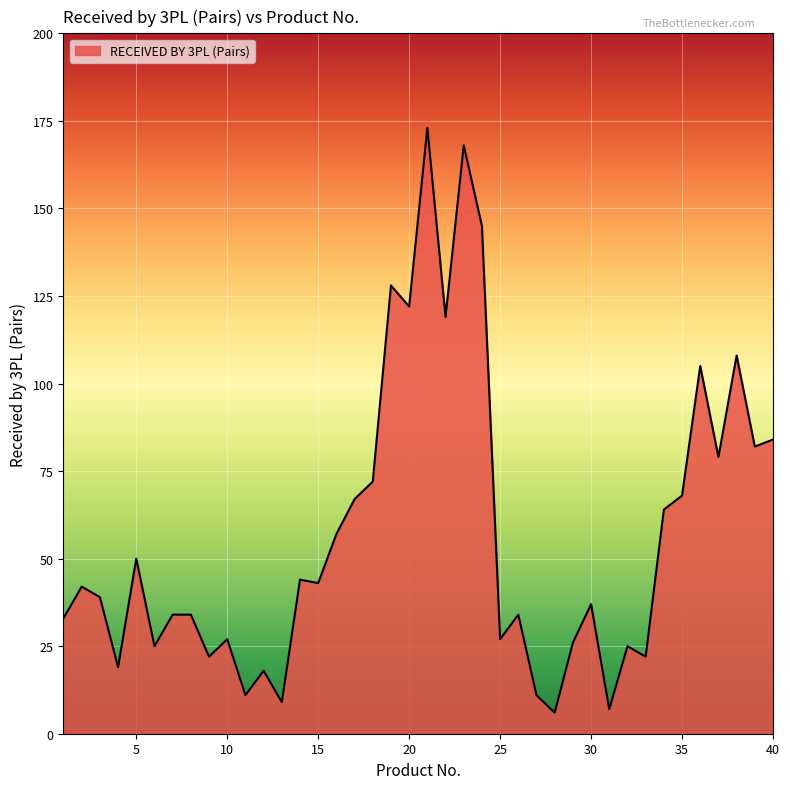

What is the average value?

57